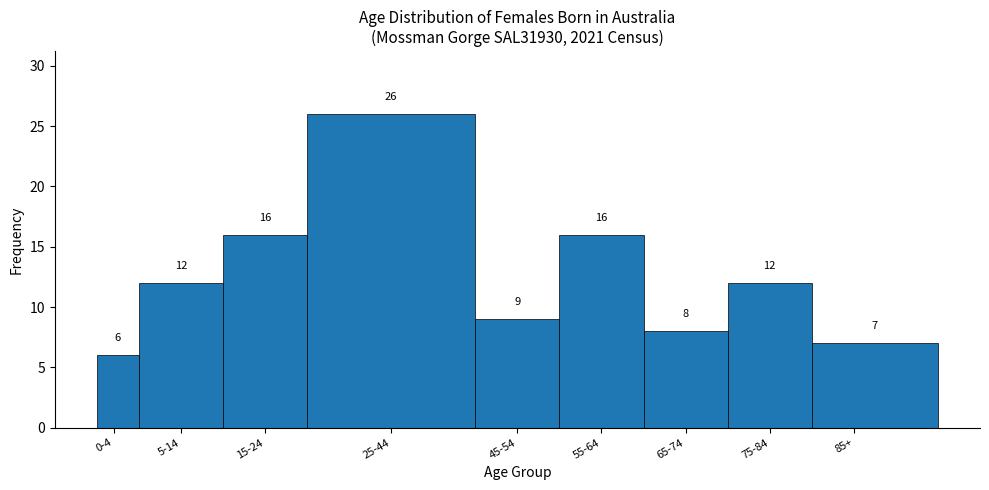

Reading right to left, extract all data points from this chart.

85+=7	75-84=12	65-74=8	55-64=16	45-54=9	25-44=26	15-24=16	5-14=12	0-4=6